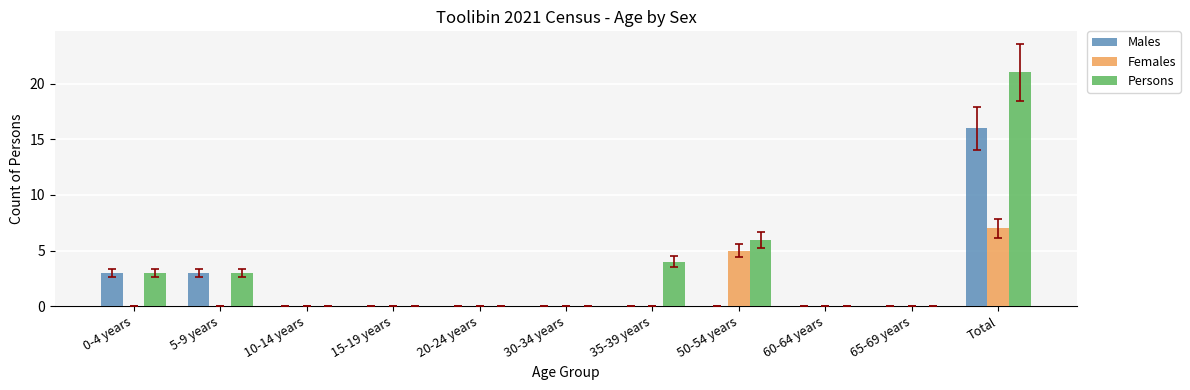

At which label is Persons closest to 10?

50-54 years